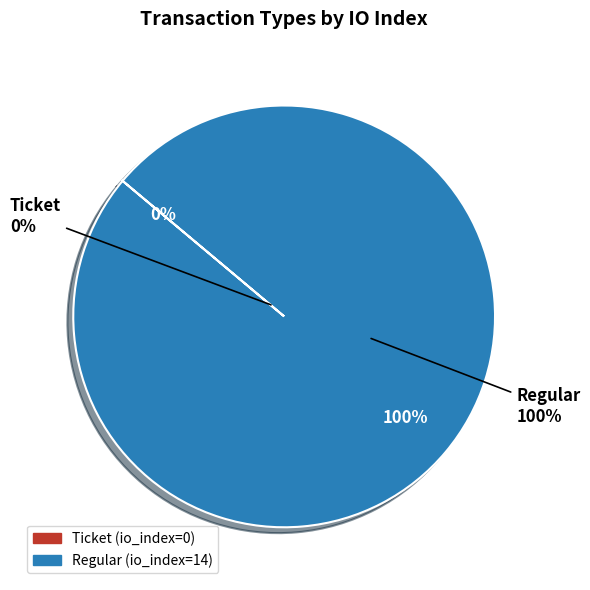

To the nearest percent, what is the combined percentage of Ticket and Regular?

100%